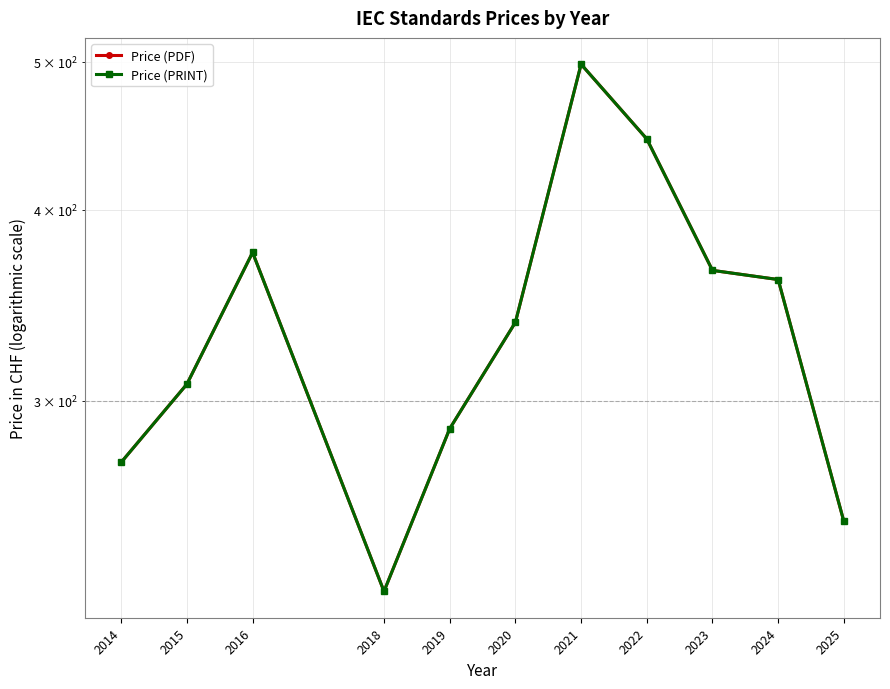

Which category has the lowest value across all series?

2018